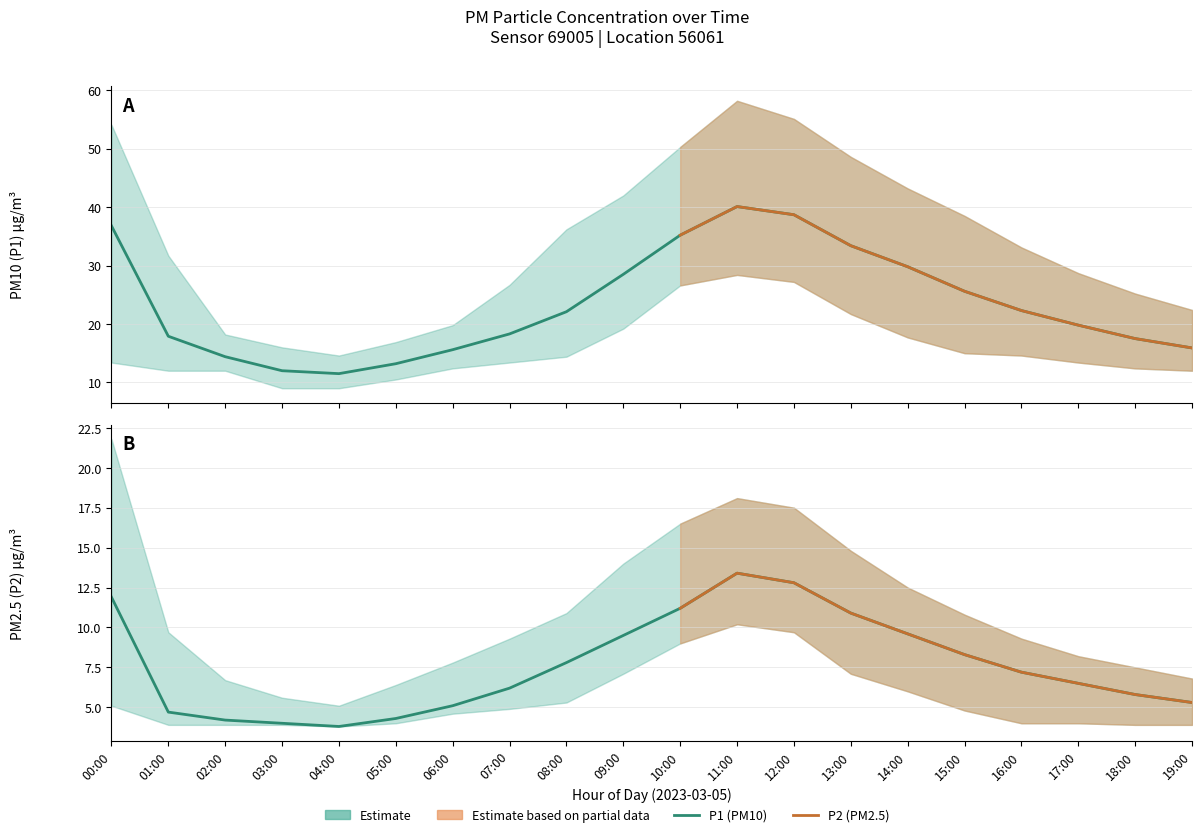

What is the approximate value of P1 at 09:00?

28.5